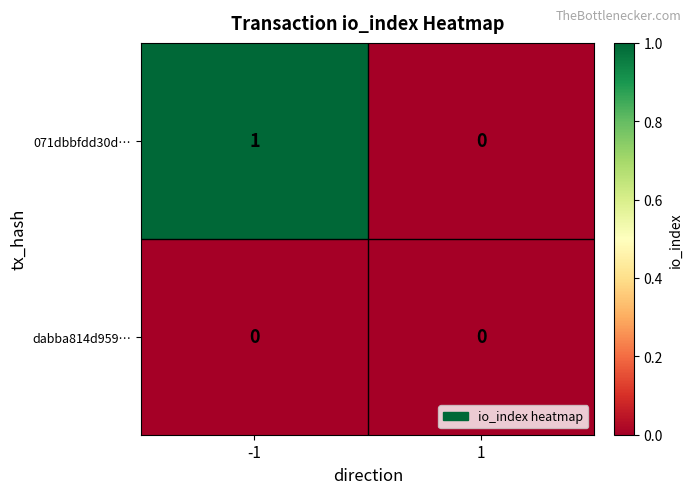

What is the total value across all series at -1?

1